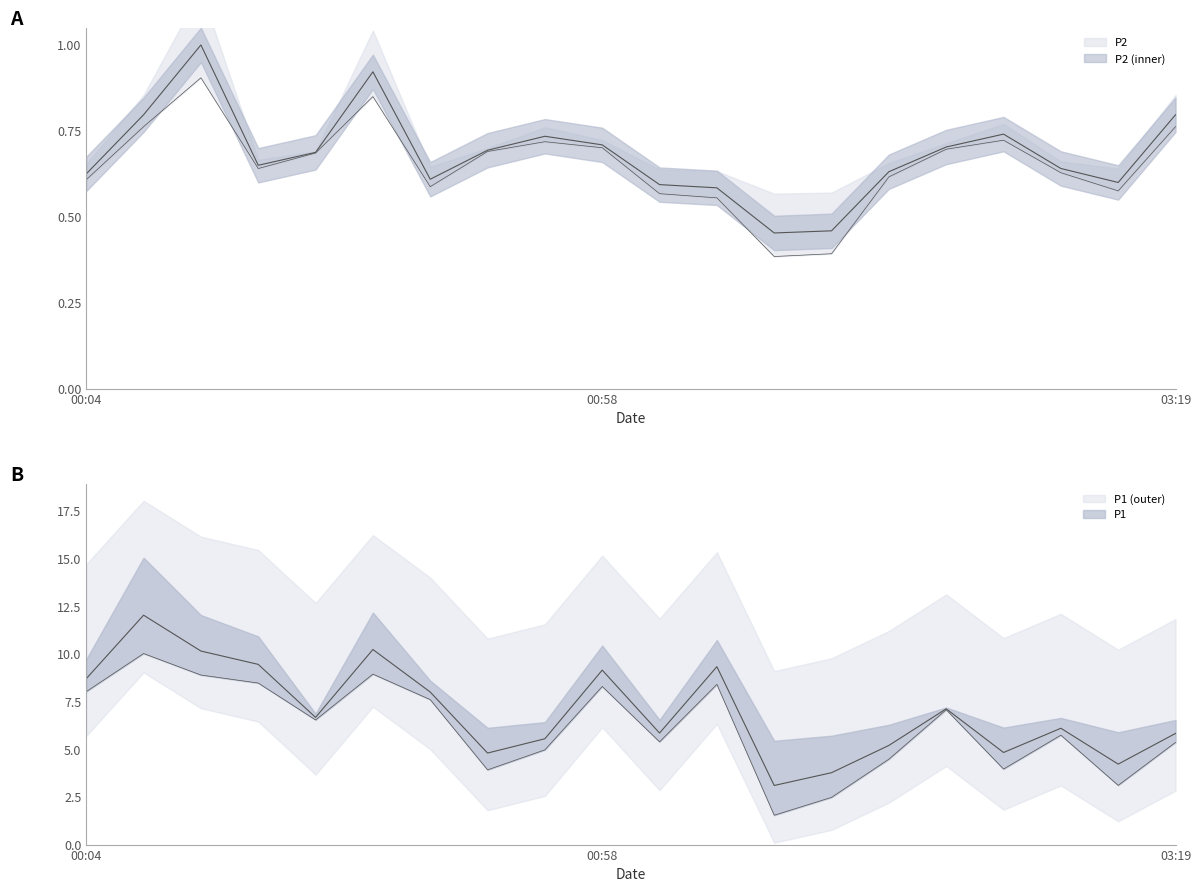

Between 00:04 and 02:57, which series saw the biggest shift?

P1